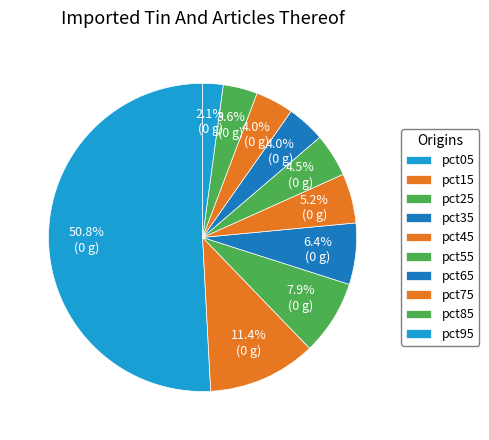

What is the largest slice in the pie chart?

pct05